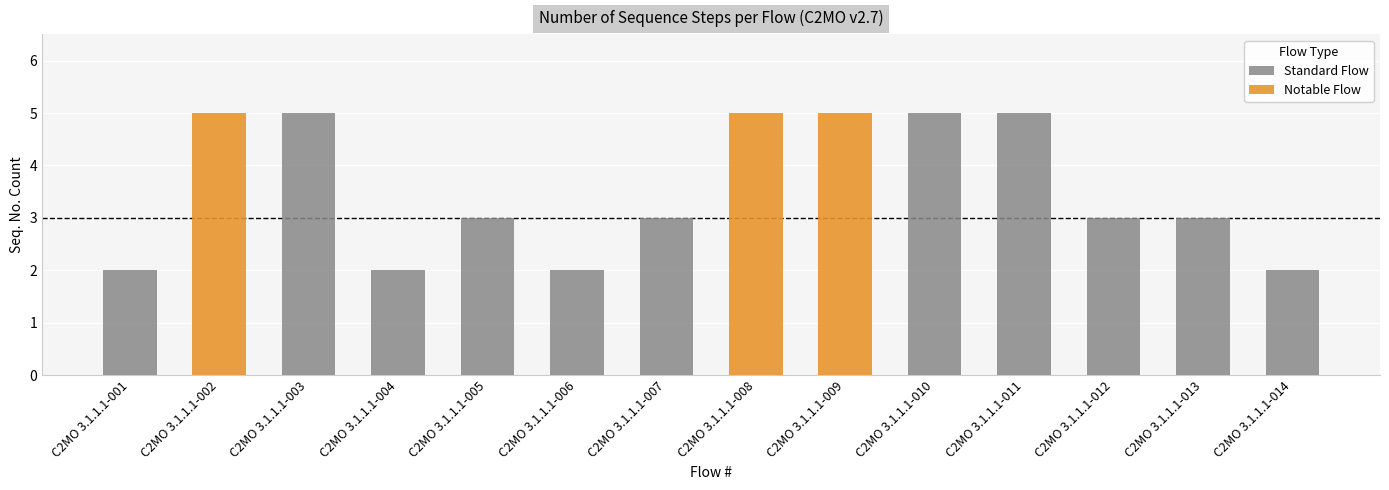

How many data points are less than 3?

4